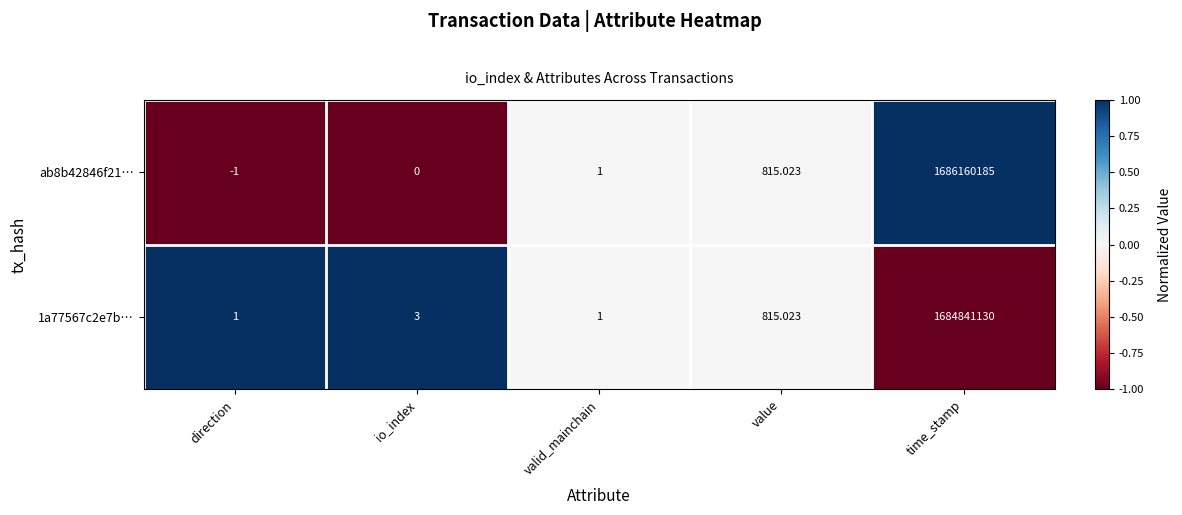

Which series has the largest range (max minus min)?

ab8b42846f21…